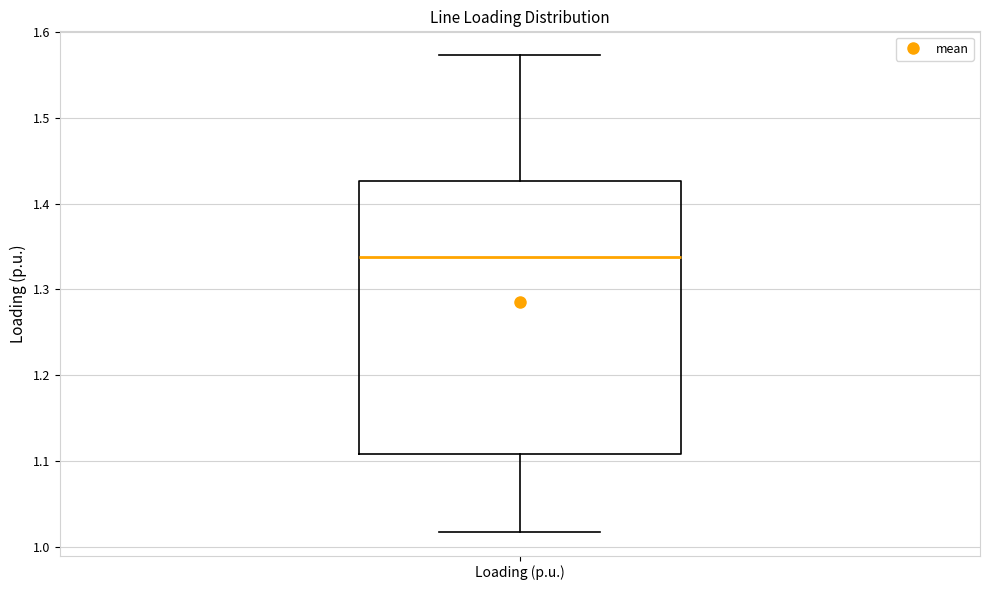

Read this box plot against the y-axis: the position of the median line, the range covered by the box, and the ends of both whiskers. The values are not printed on the chart, so give them approximately, as read against the axis.

median 1.34, box 1.11 to 1.43, whiskers 1.02 to 1.57